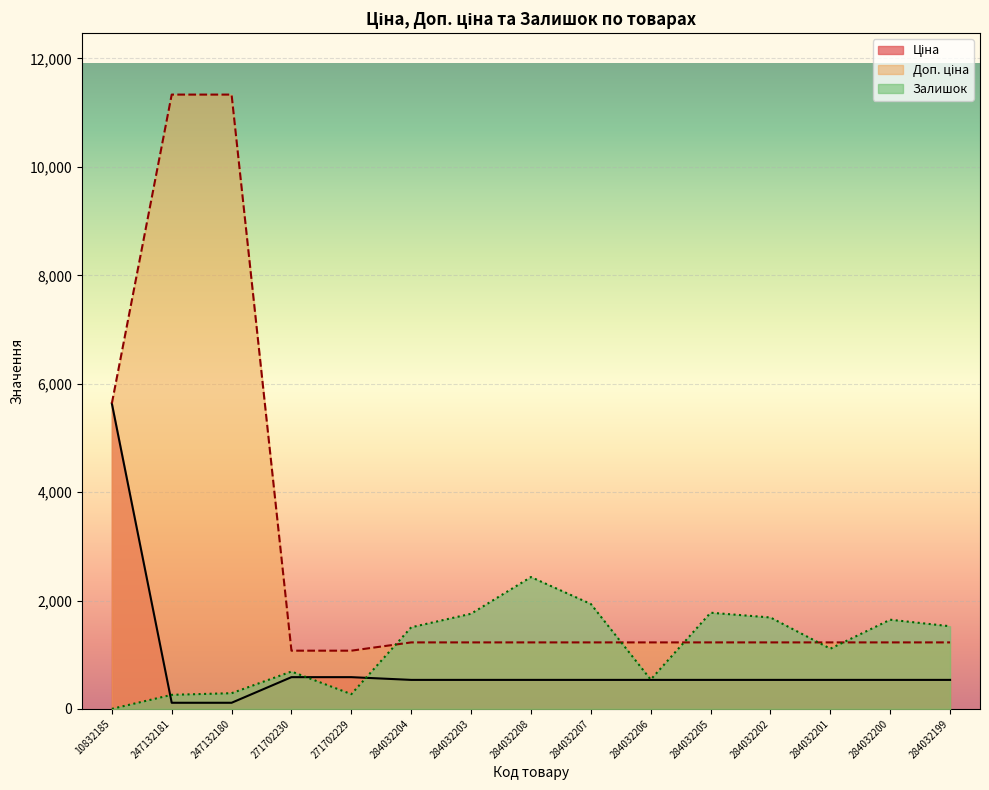

What is the label of the 6th point from the right?

284032206